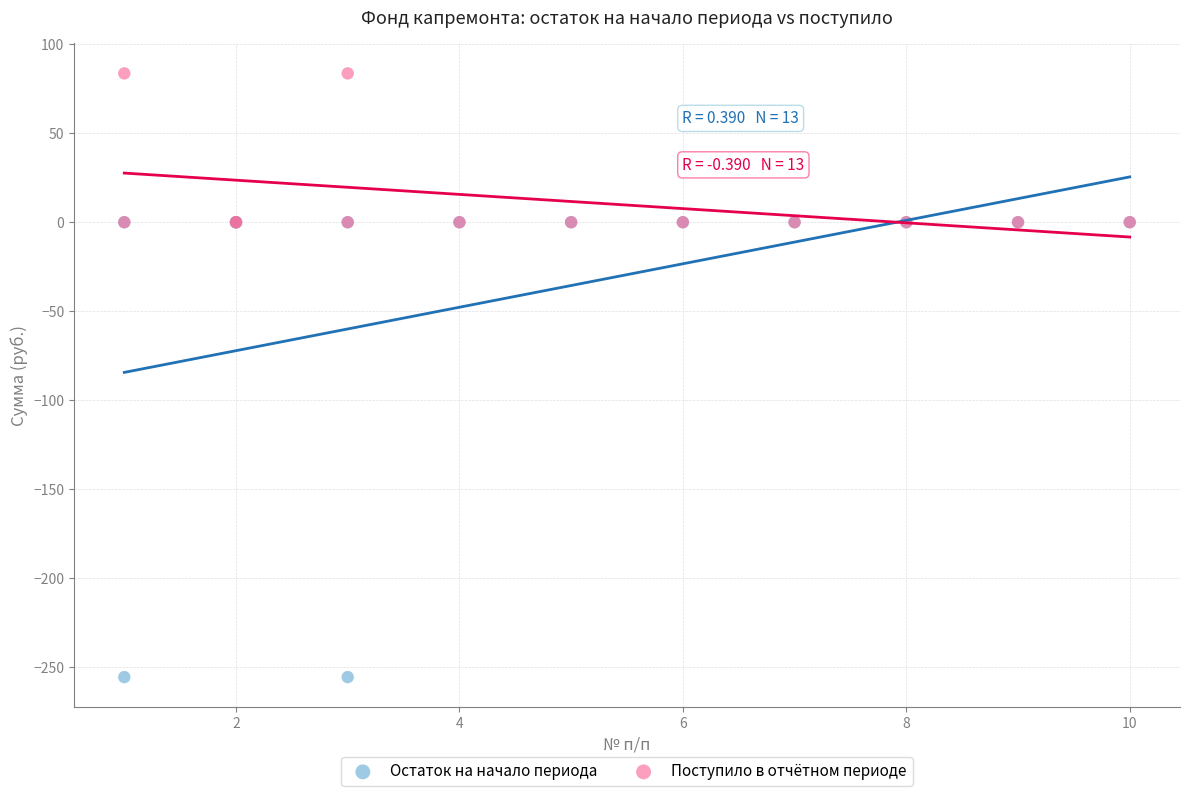

Which series has the largest Y range (max minus min)?

Остаток на начало периода